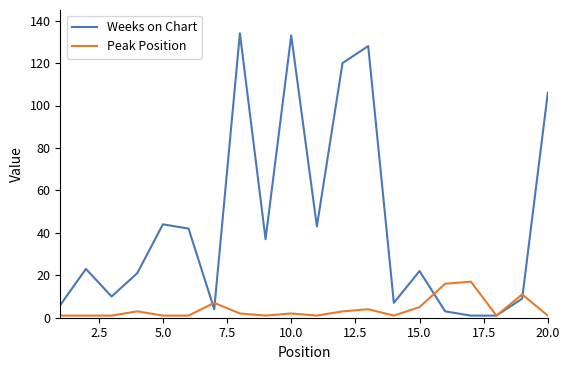

What are all the series names shown in the legend?

Weeks on Chart, Peak Position